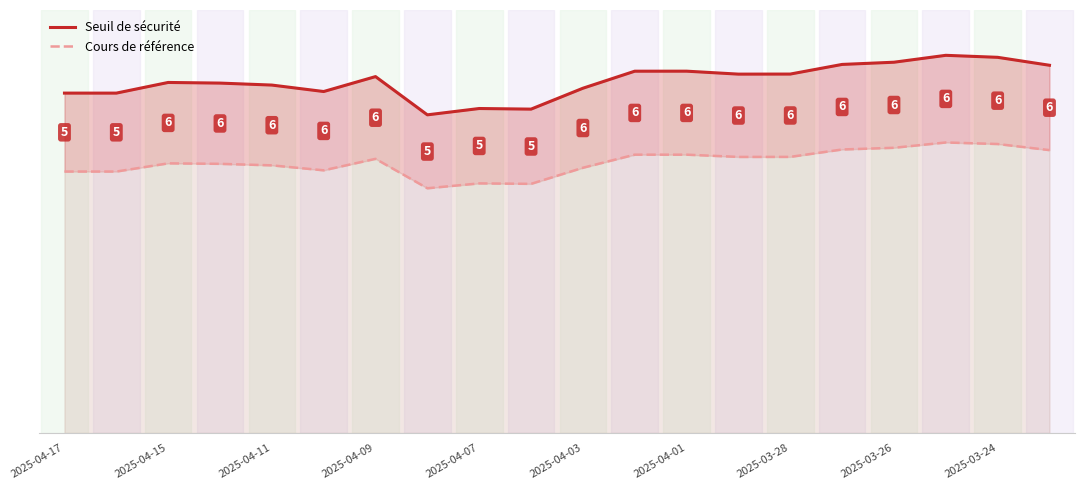

Which series changed the most between 2025-04-15 and 2025-04-03?

Seuil de sécurité